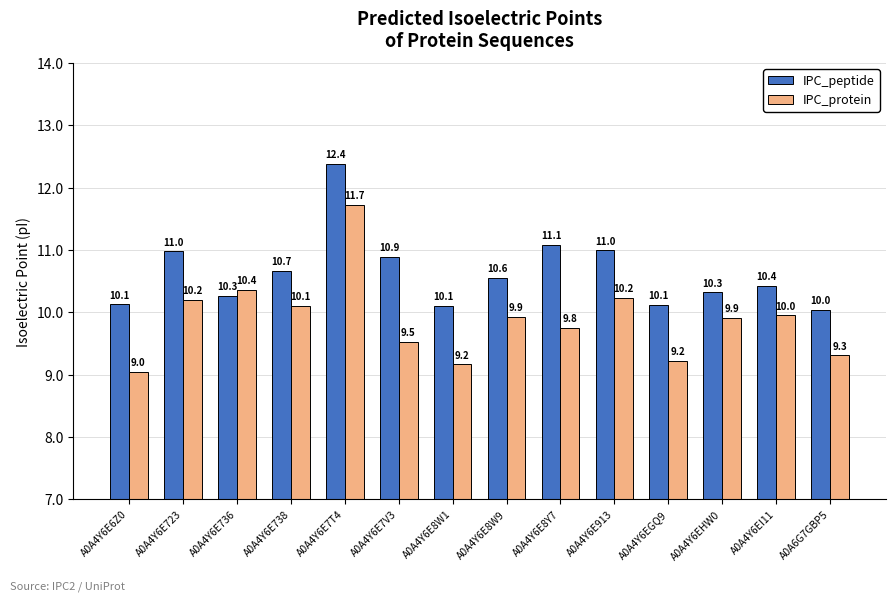

At which category does the chart reach its minimum across all series?

A0A4Y6E6Z0